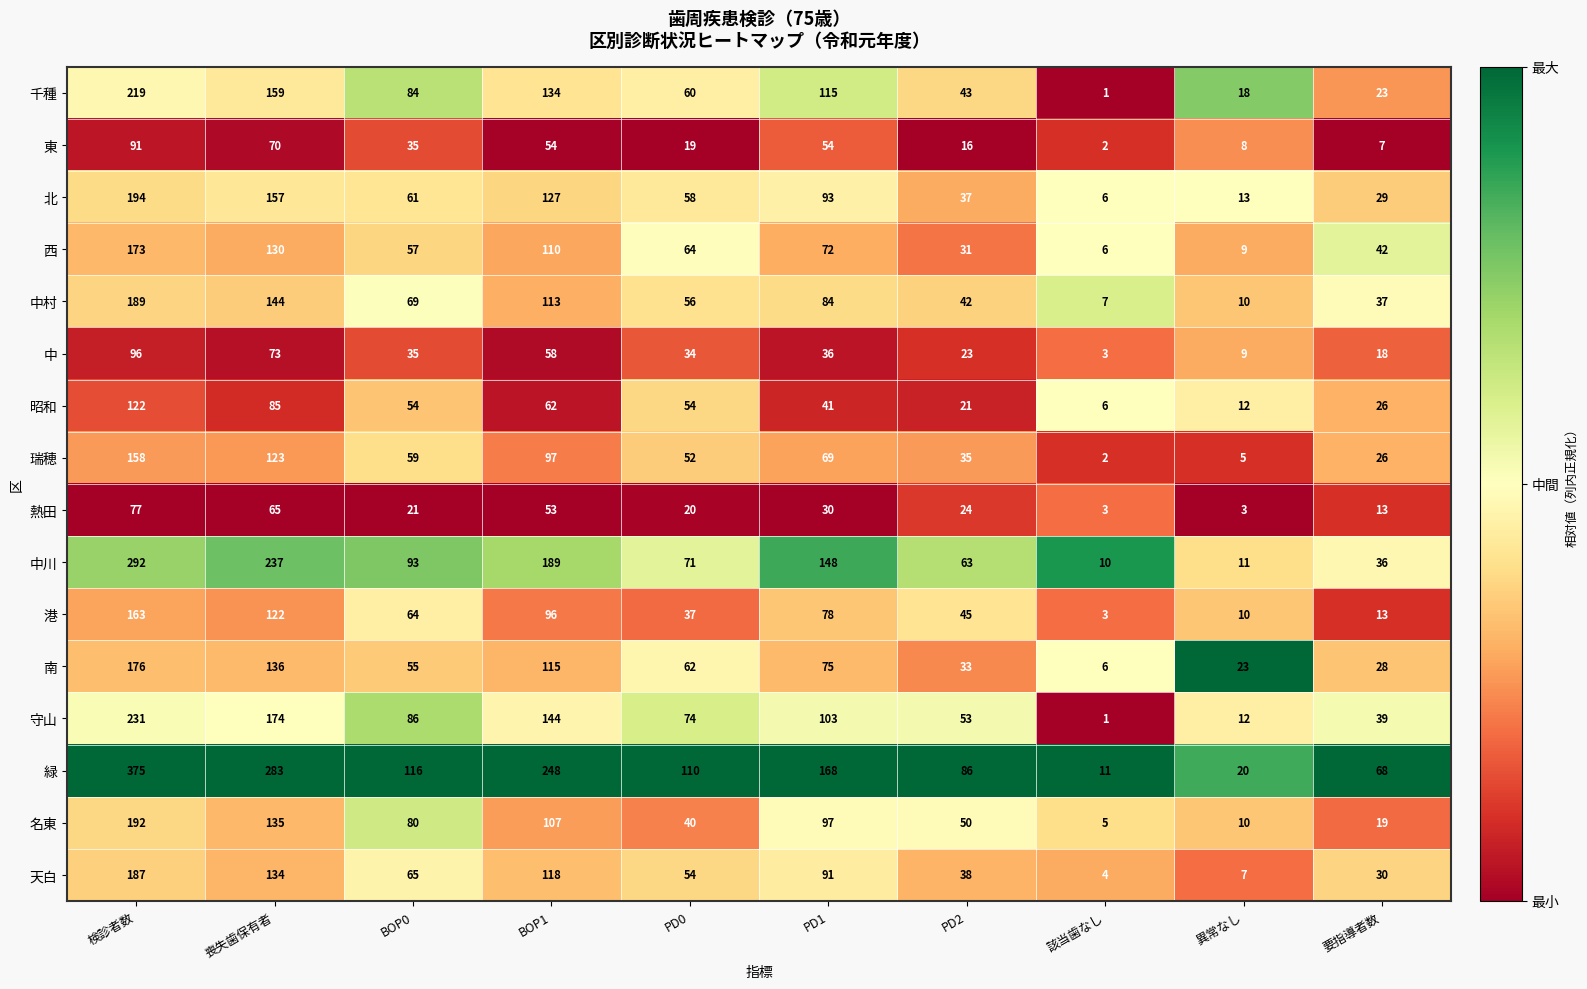

What is the total value across all series at 該当歯なし?

76